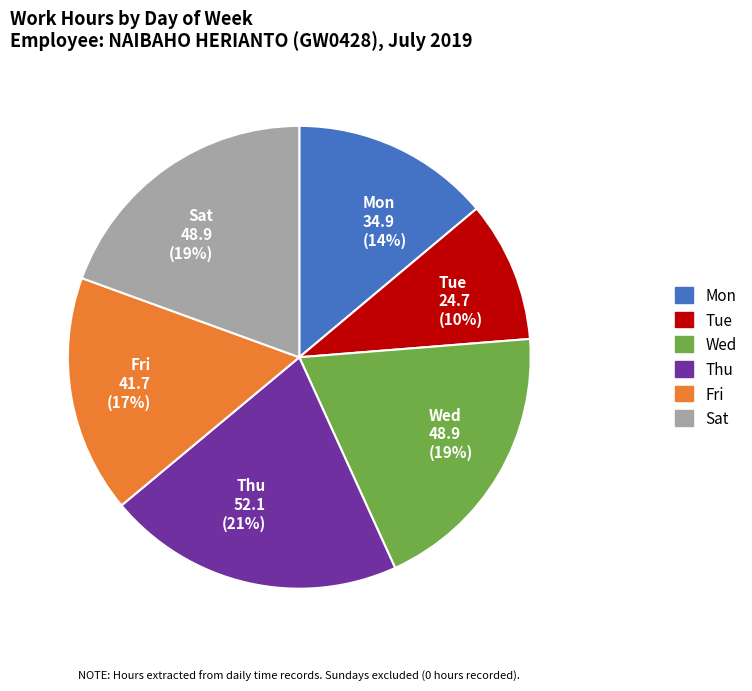

Which has a higher value, Thu 52.1 (21%) or Wed 48.9 (19%)?

Thu 52.1 (21%)